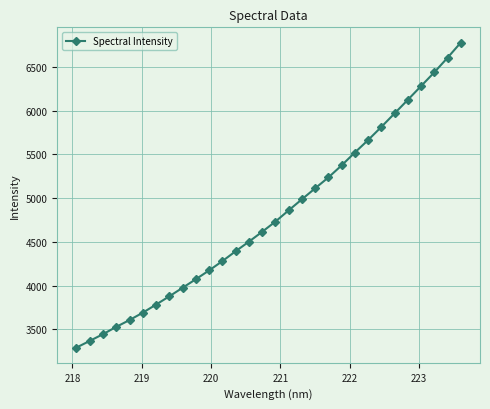

What is the difference between the maximum and second lowest values?

3413.3